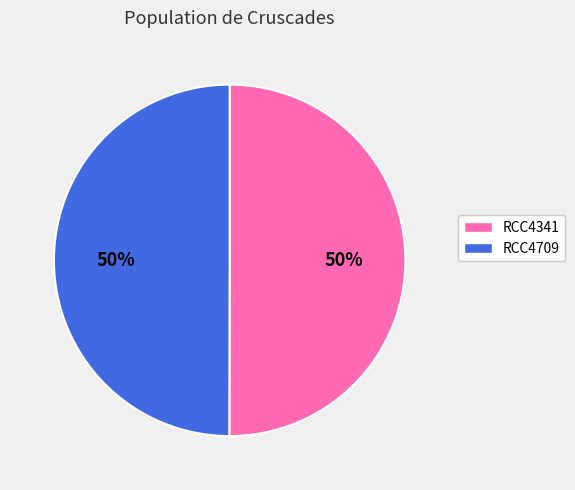

Is the sum of RCC4341 and RCC4709 greater than half?

Yes